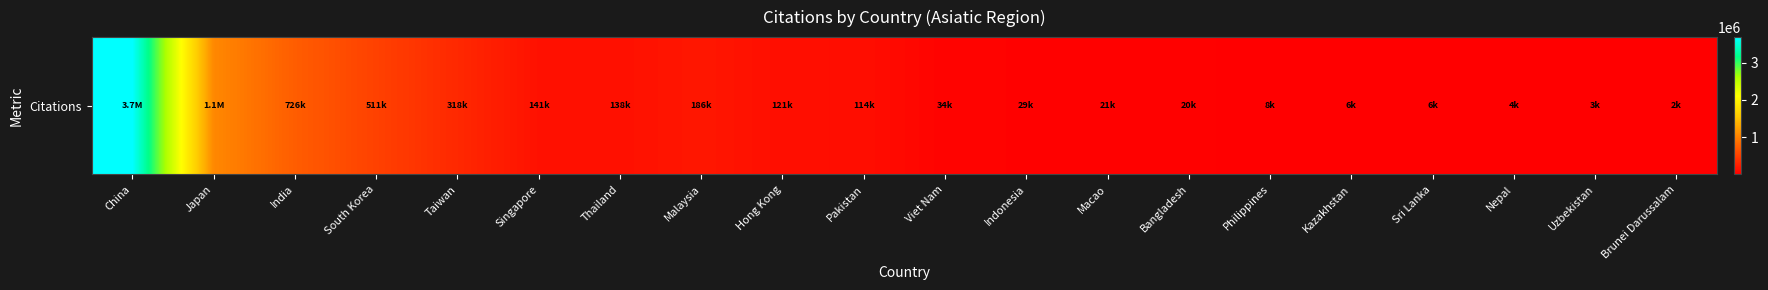

The value at Indonesia is 29482. True or false?

True